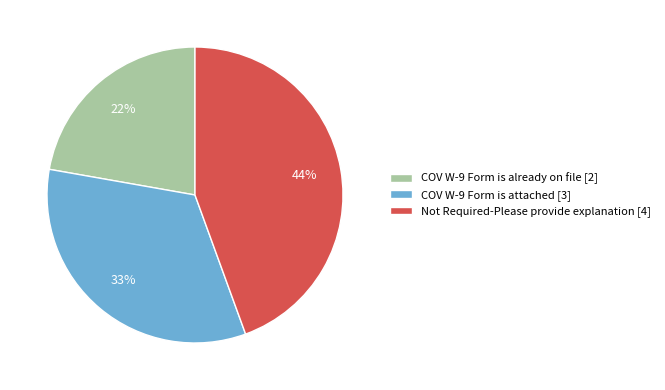

What is the ratio of the value at COV W-9 Form is already on file to the value at Not Required-Please provide explanation?

0.5